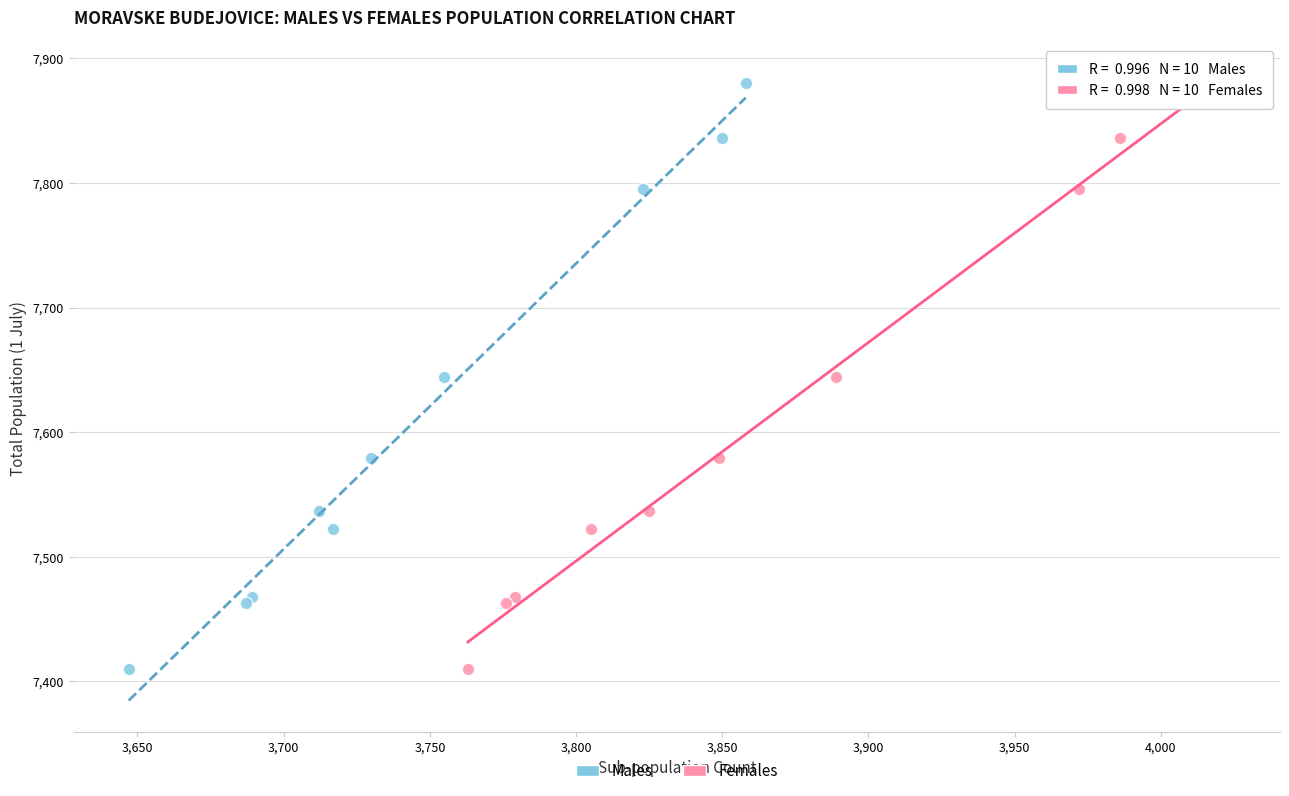

What are all the series names shown in the legend?

Males, Females